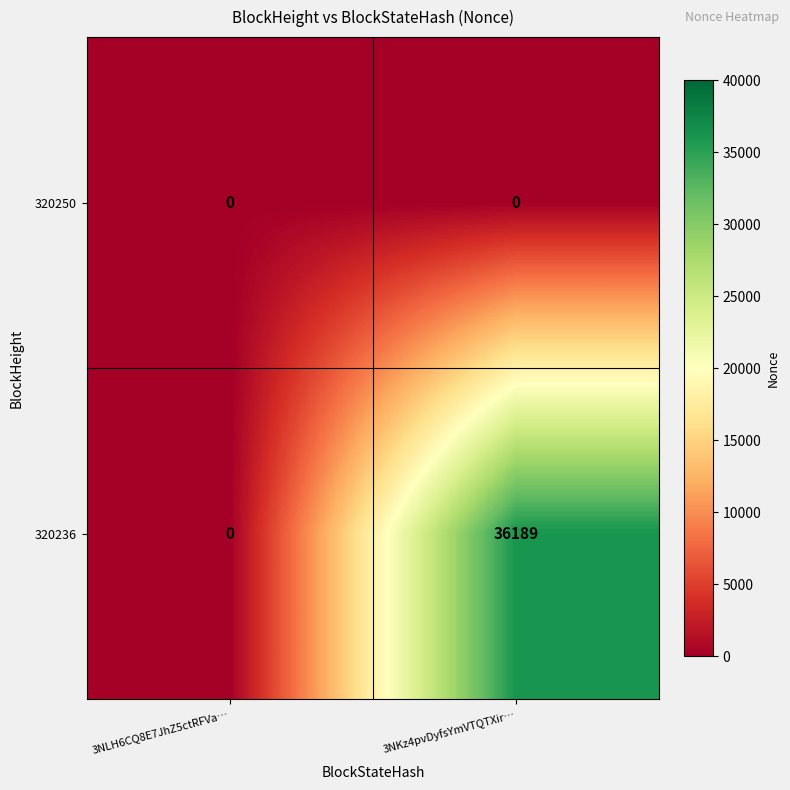

Which series changed the most between 3NLH6CQ8E7JhZ5ctRFVa… and 3NKz4pvDyfsYmVTQTXir…?

320236